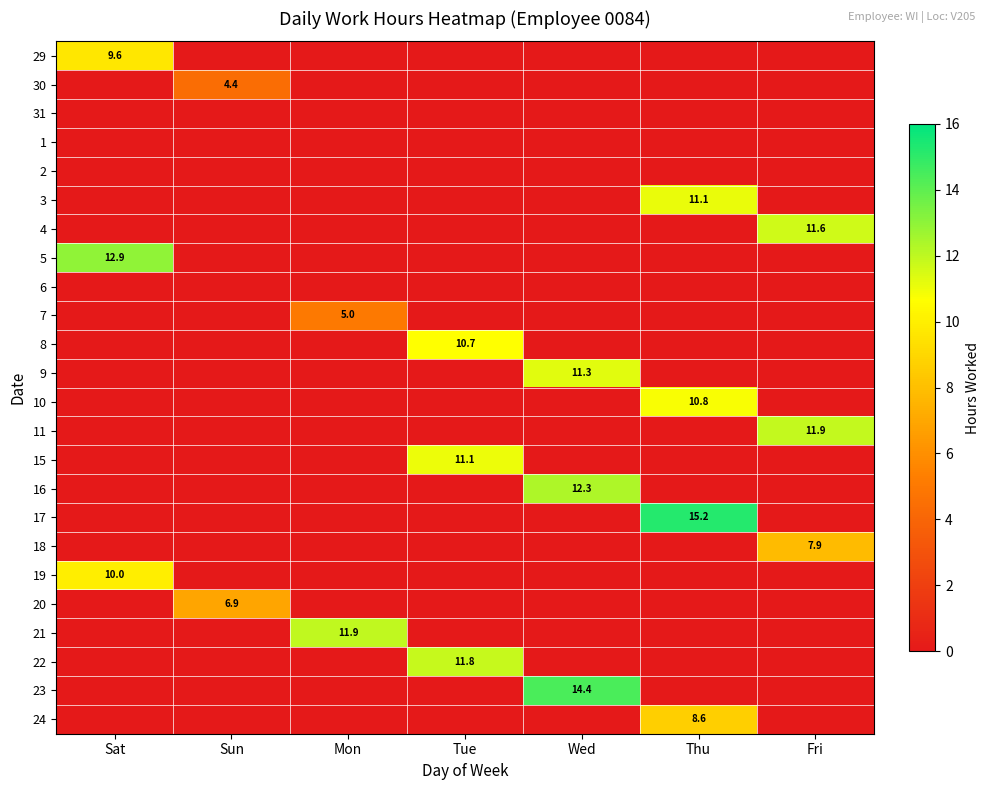

At which category is the sum across all series the highest?

Thu